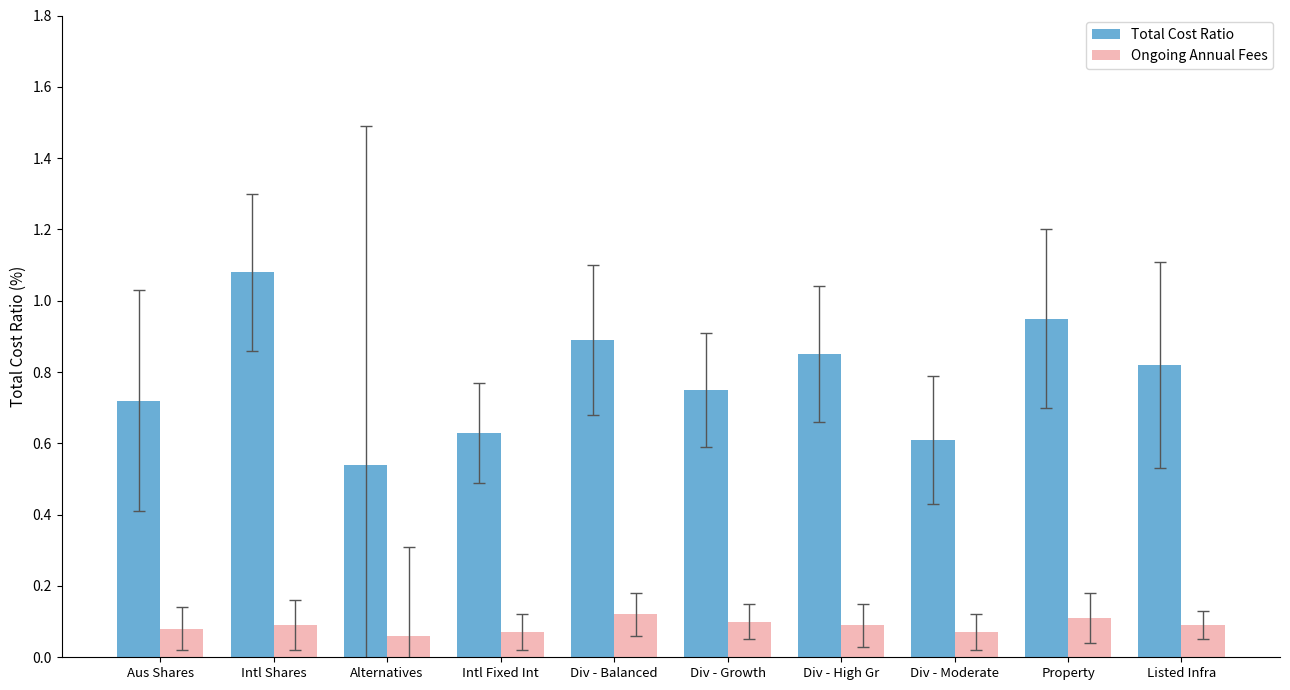

Which label corresponds to the largest value in the chart?

Intl Shares